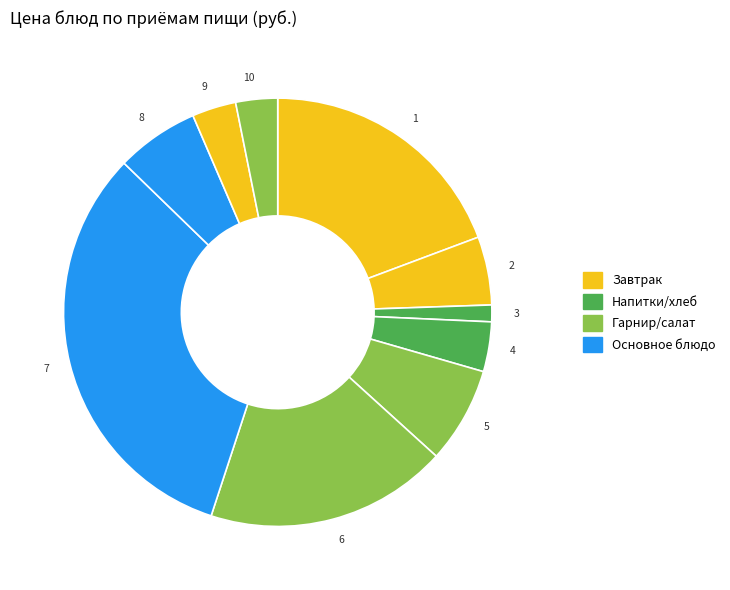

The 10 slice represents 3% of the pie. True or false?

True